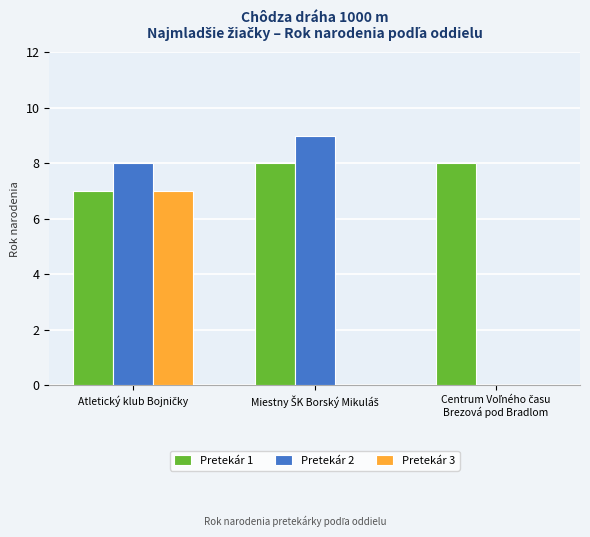

Which series has the largest total across all categories?

Pretekár 1